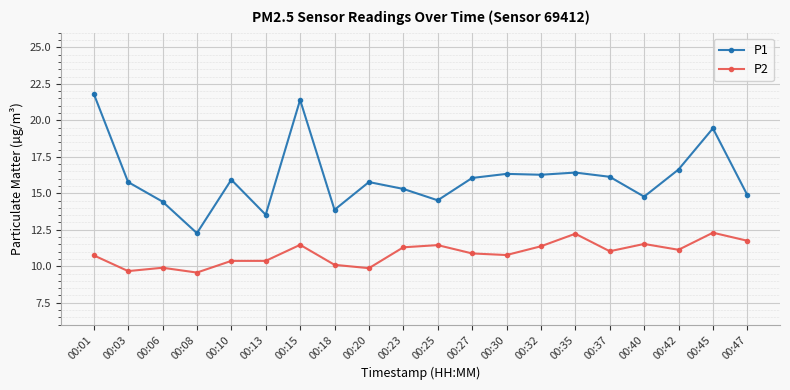

What is the greatest value displayed?

21.8